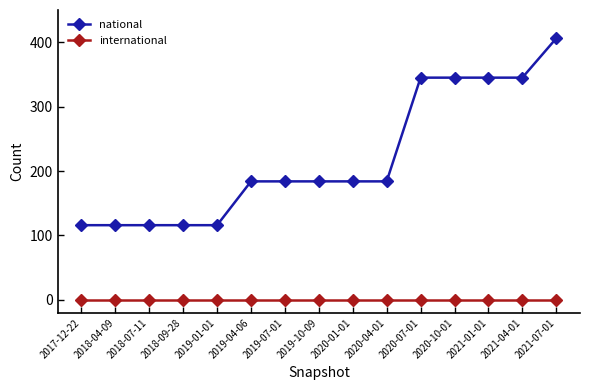

True or false: international and national cross at least once.

False